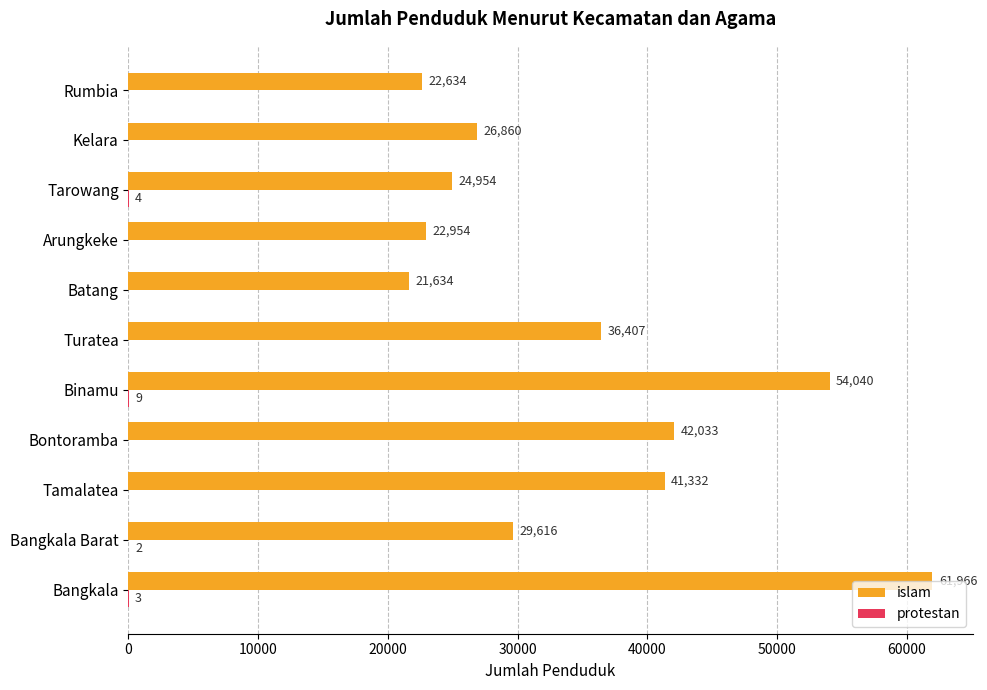

At which category does the chart reach its peak across all series?

Bangkala